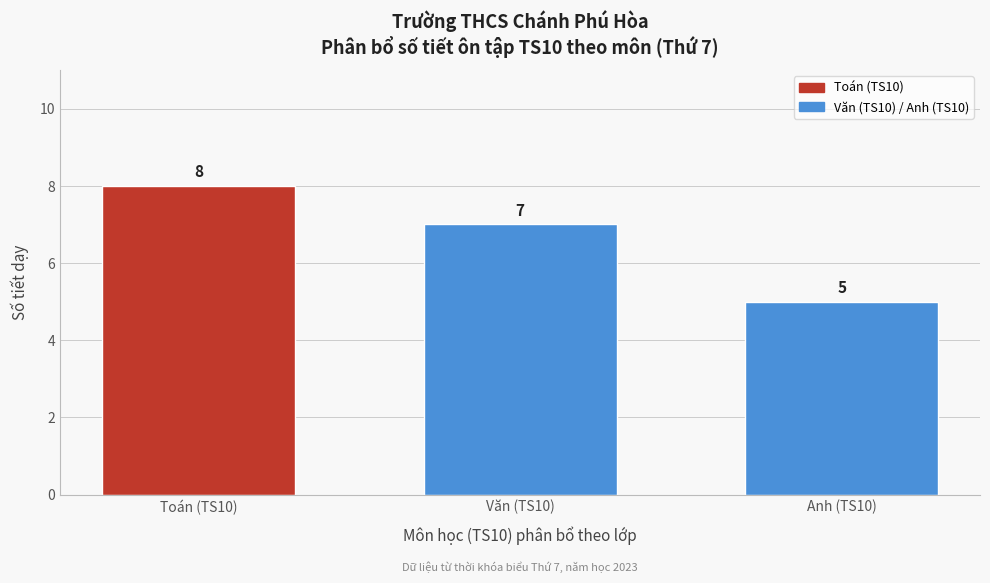

Reading right to left, extract all data points from this chart.

5	7	8